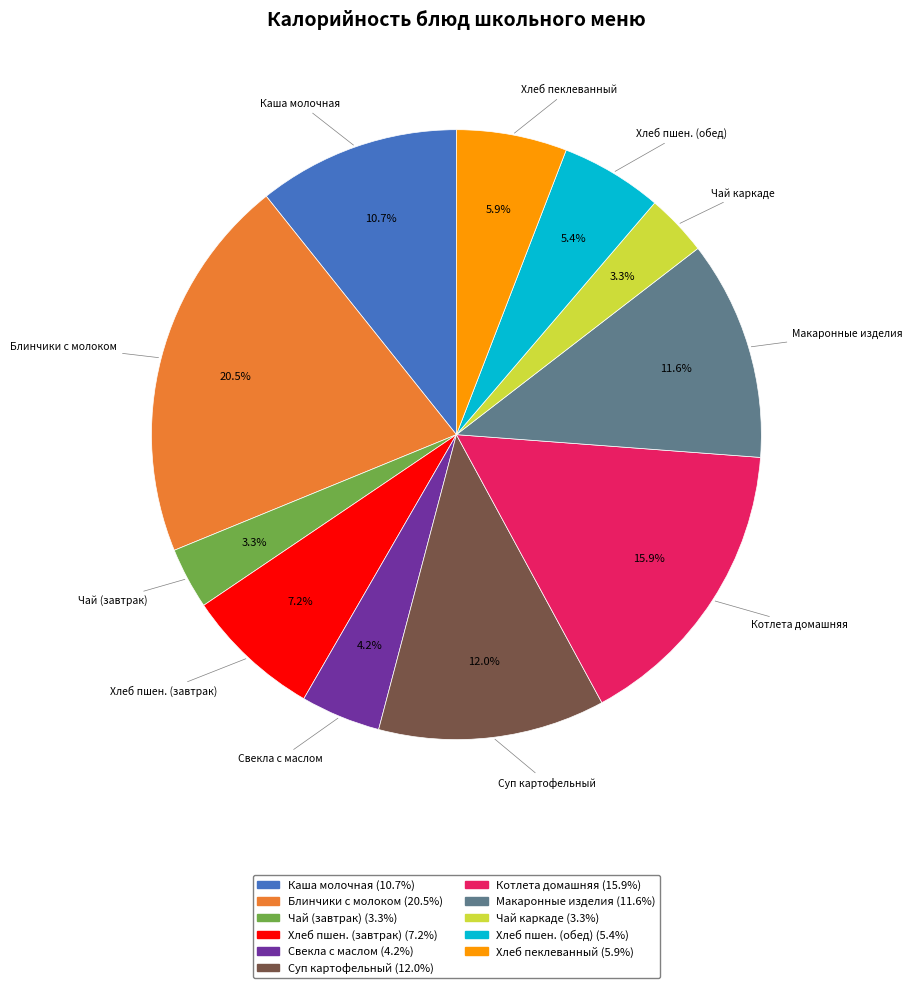

To the nearest percent, what is the average slice percentage?

9%